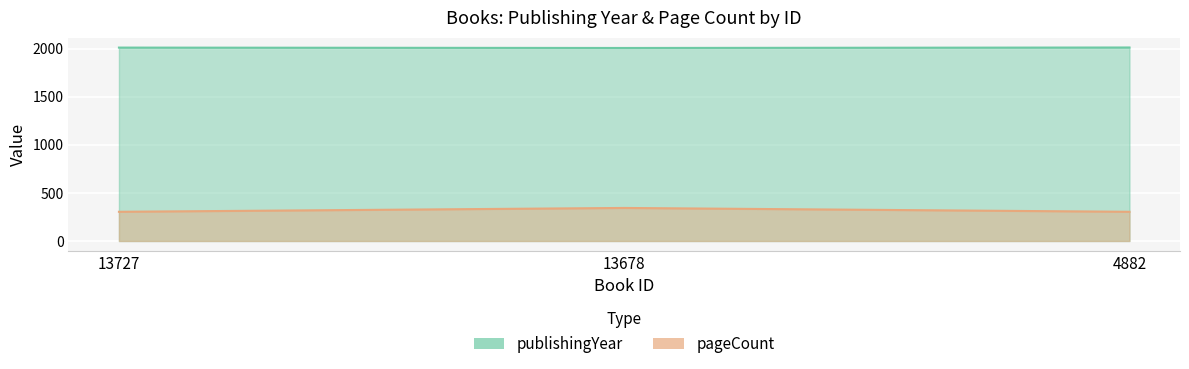

Count the pageCount values in the range 304 to 344.

3